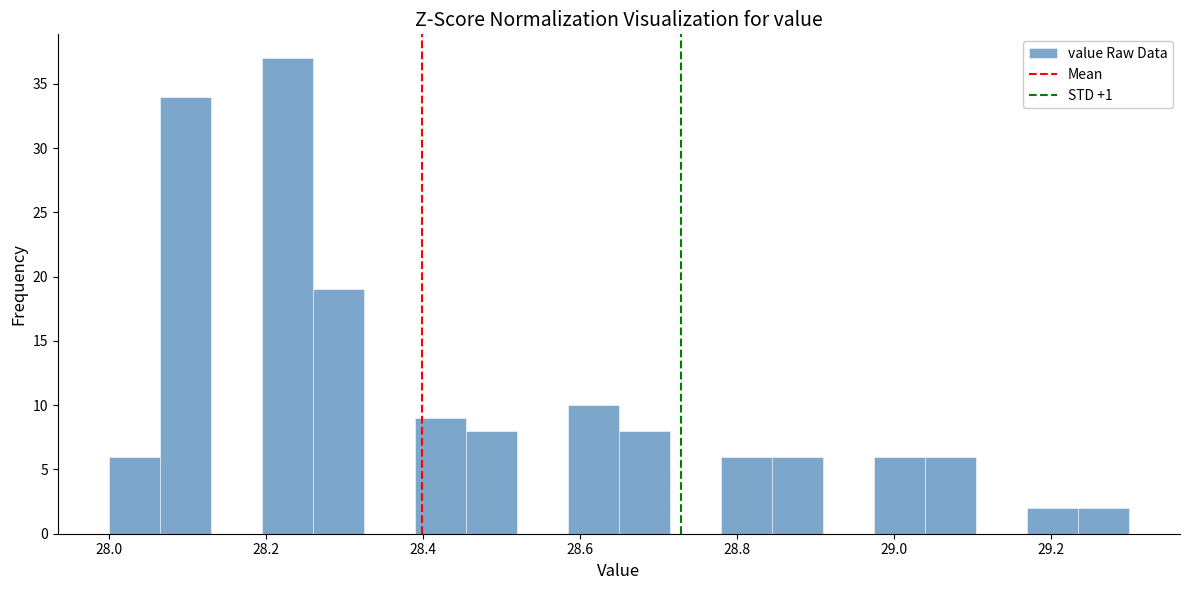

Around what value on the x-axis is the tallest bar? Give the approximate position of its centre, as read against the axis.

28.22